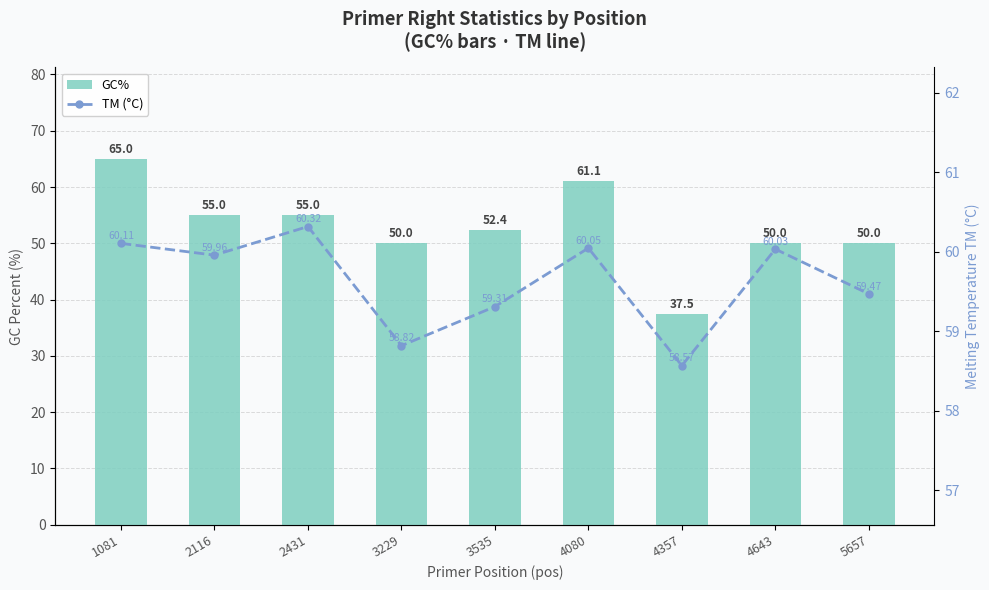

At 2116, list the series in order from smallest to largest.

GC%, TM (°C)